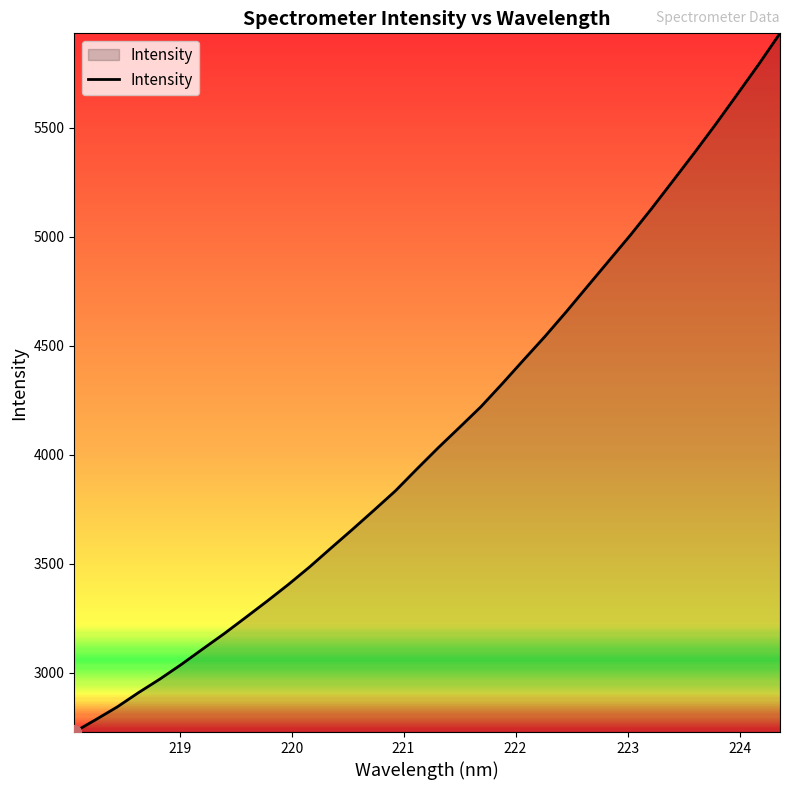

What is the maximum value shown in the chart?

5933.8